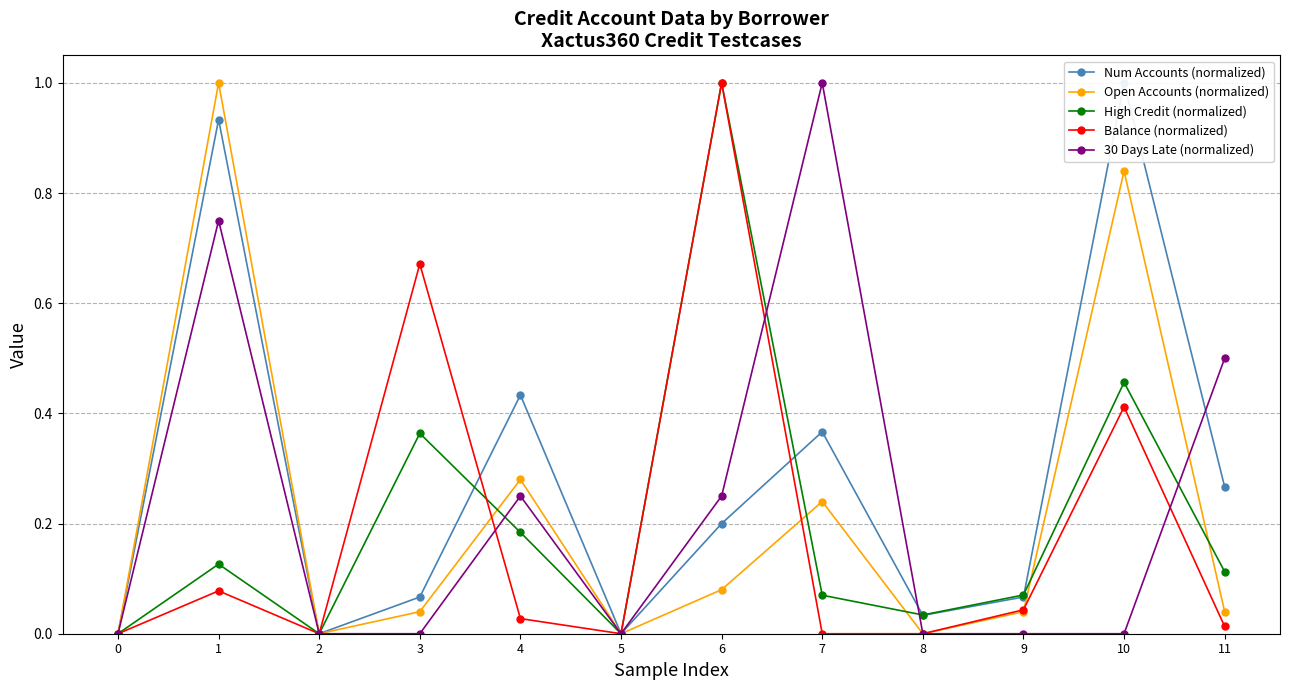

The value of Open Accounts (normalized) at 0 is 0.0. True or false?

True